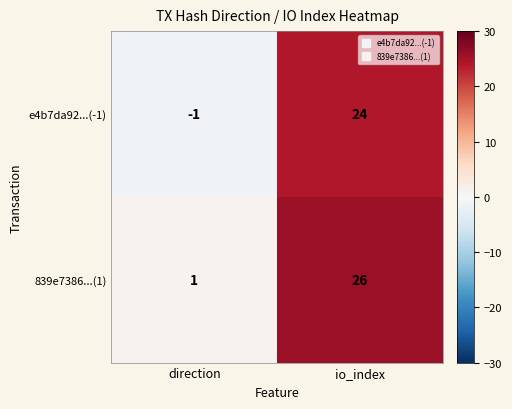

True or false: 839e7386...(1) has a value of 1 at direction.

True